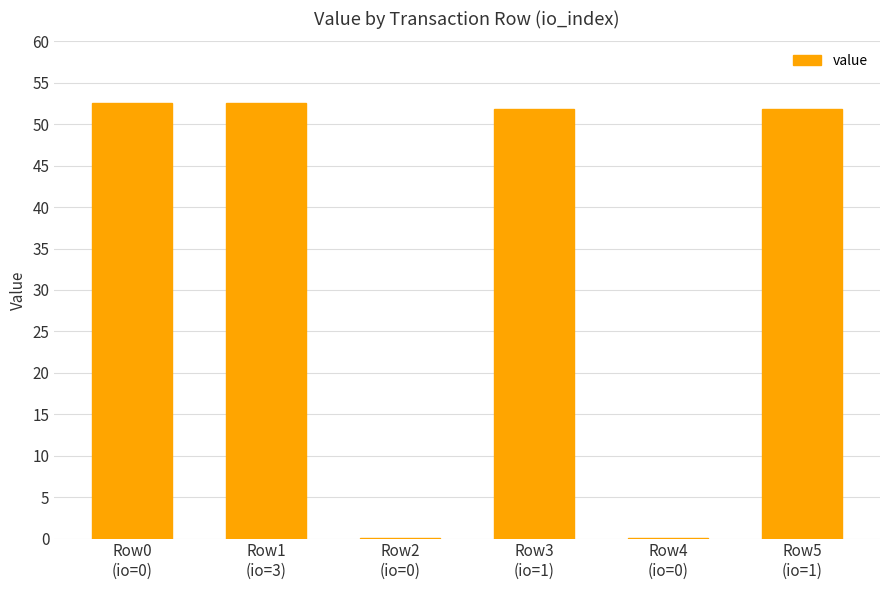

What is the sum of all values?

208.8